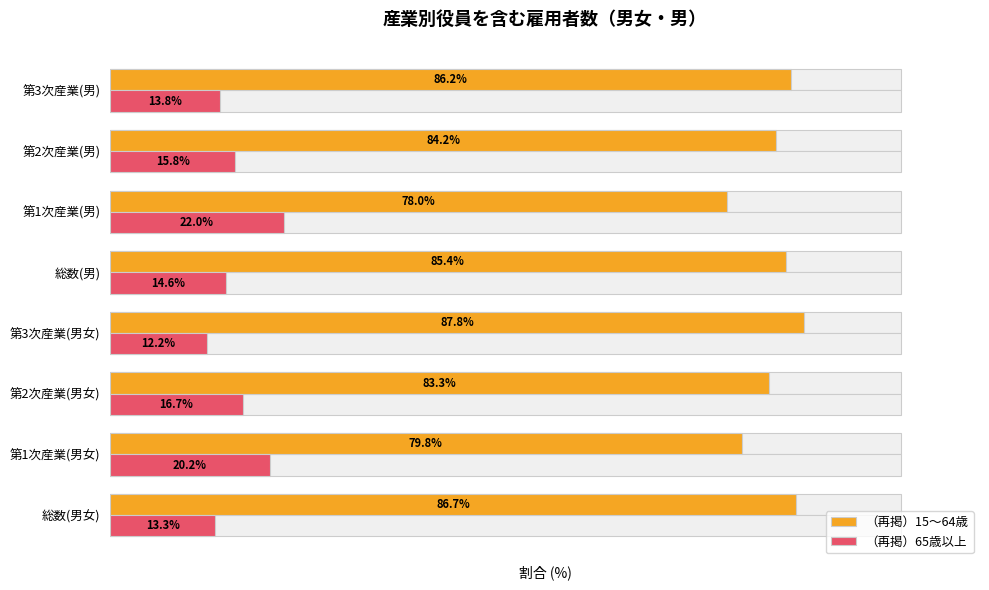

Reading left to right, extract all data points from this chart.

（再掲）15～64歳: 86.7	79.8	83.3	87.8	85.4	78.0	84.2	86.2
（再掲）65歳以上: 13.3	20.2	16.7	12.2	14.6	22.0	15.8	13.8